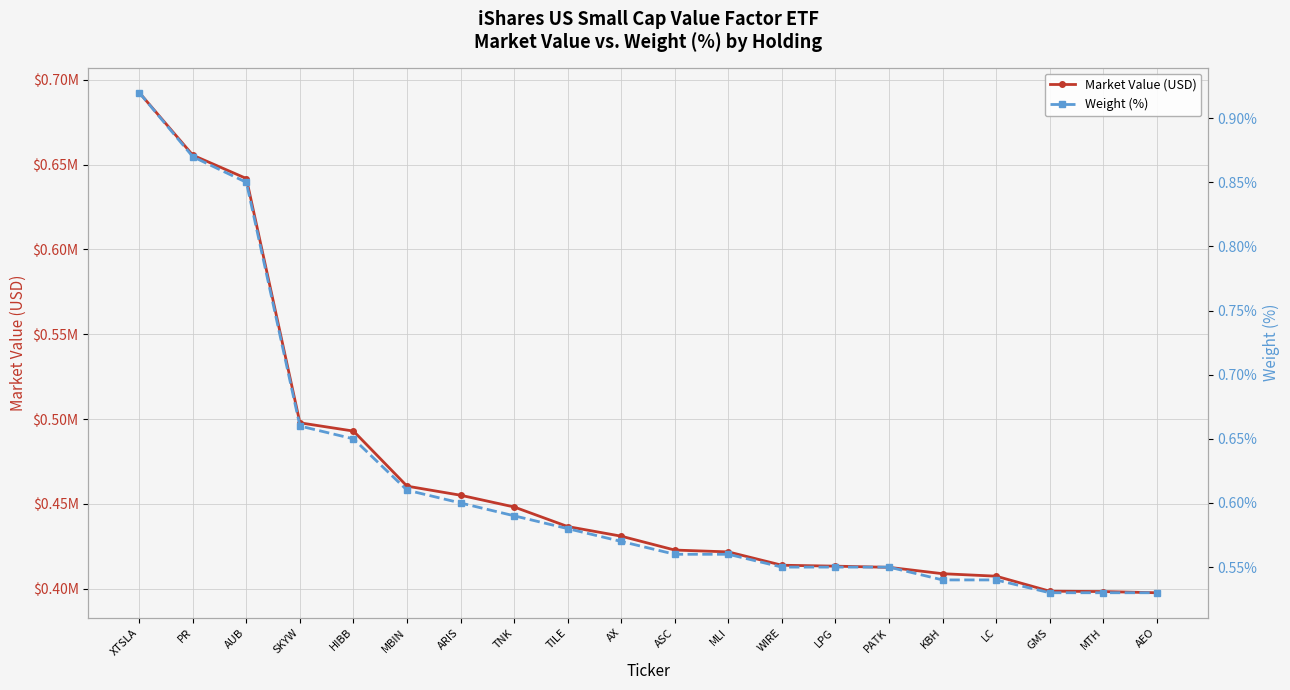

Does the chart display data point markers on the line(s)?

Yes